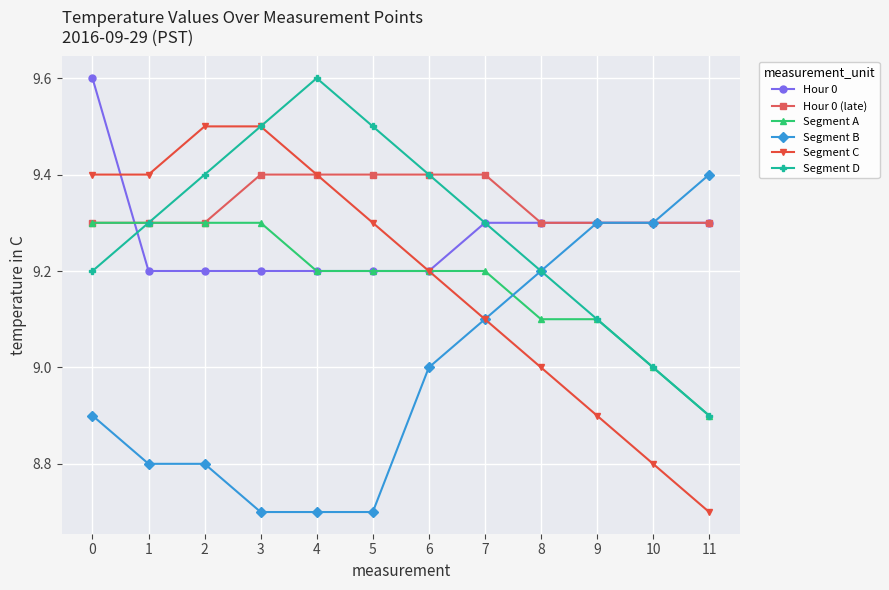

Which category has the lowest value in the Segment A series?

11